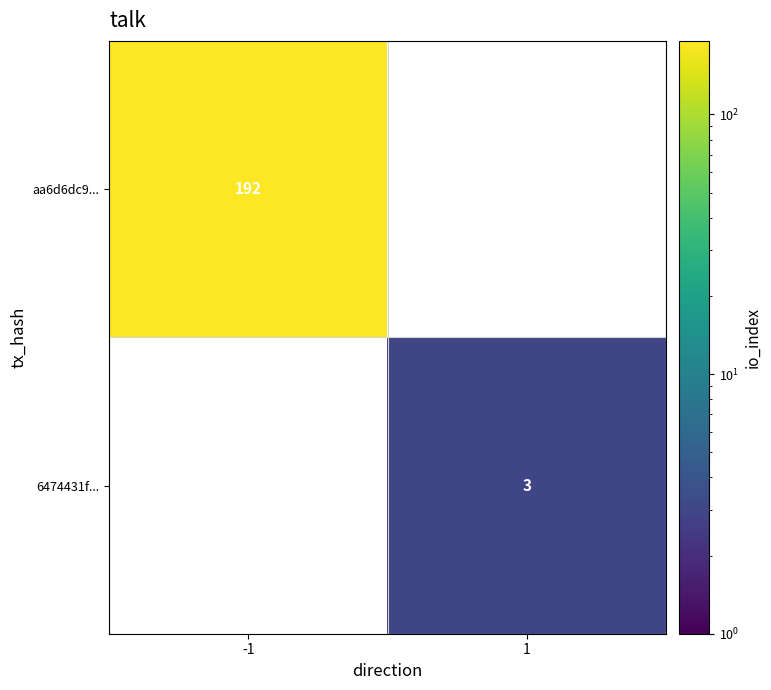

Is the value of aa6d6dc9... at -1 greater than the value of 6474431f... at 1?

Yes